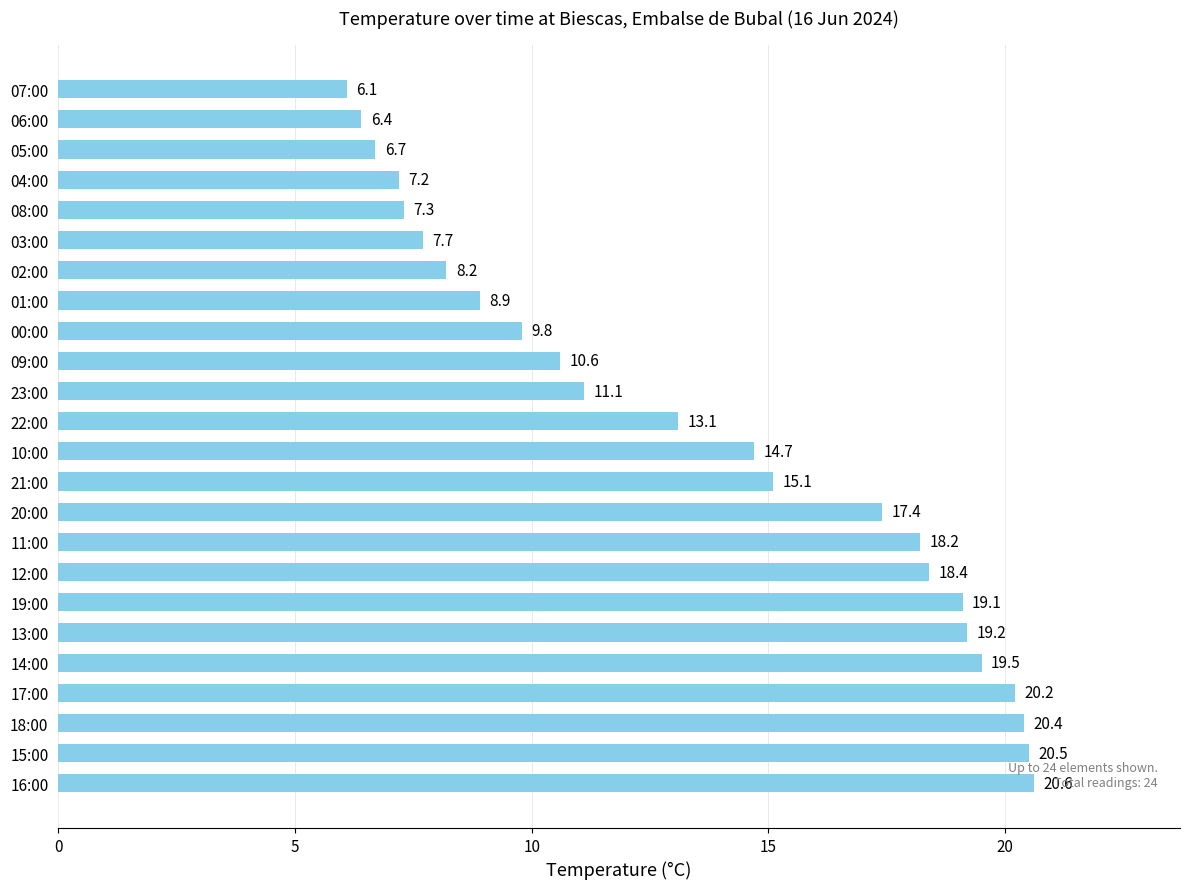

At which label is the value closest to 13?

22:00